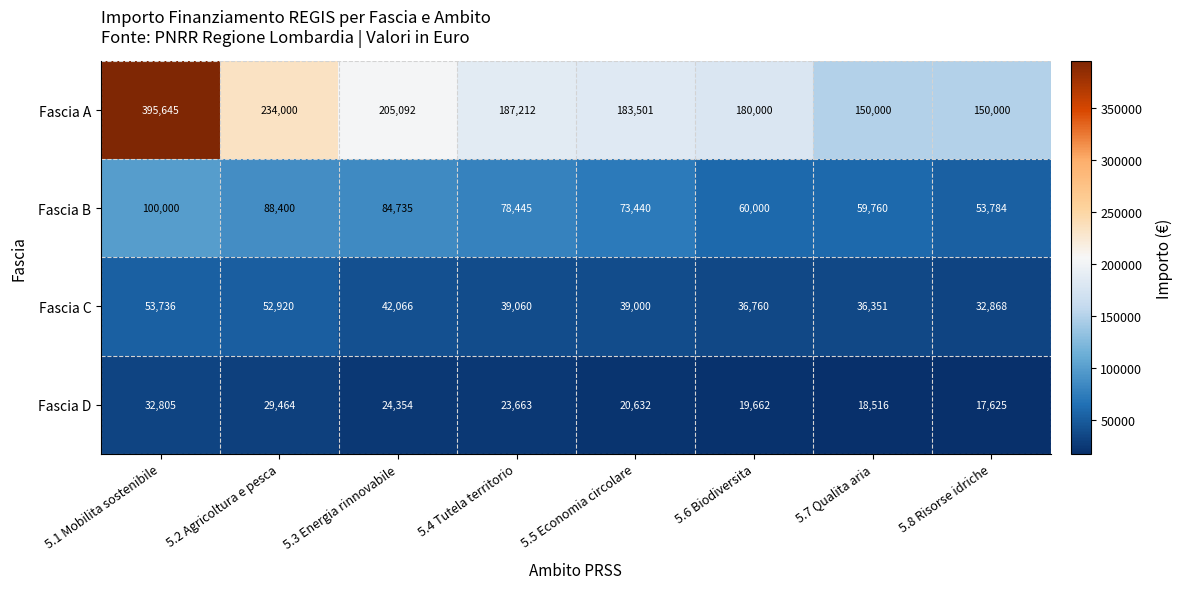

Rank the series by their maximum value, from lowest to highest.

Fascia D, Fascia C, Fascia B, Fascia A